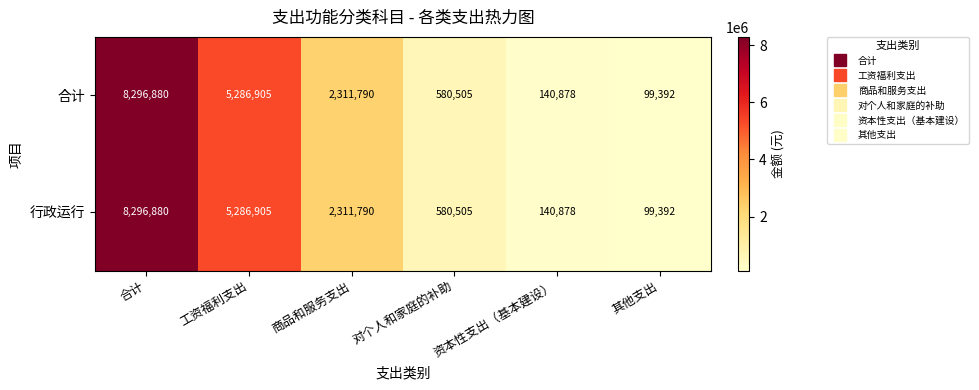

Where is 合计 nearest to the value 4198136?

工资福利支出